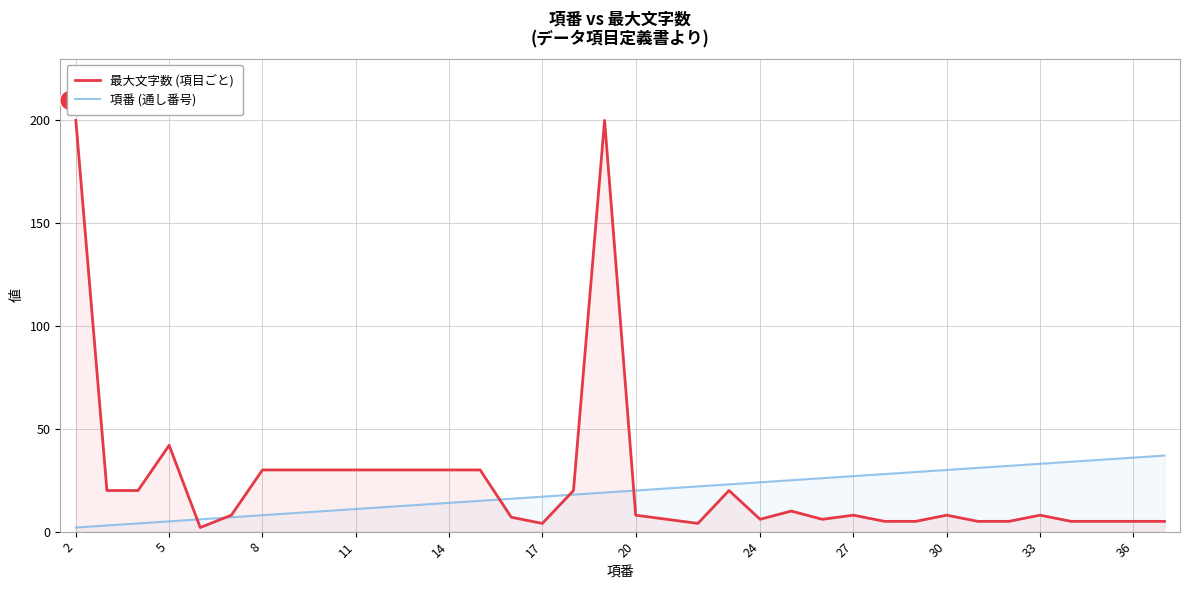

Is it true that 項番 (通し番号) equals 50 at 33?

False